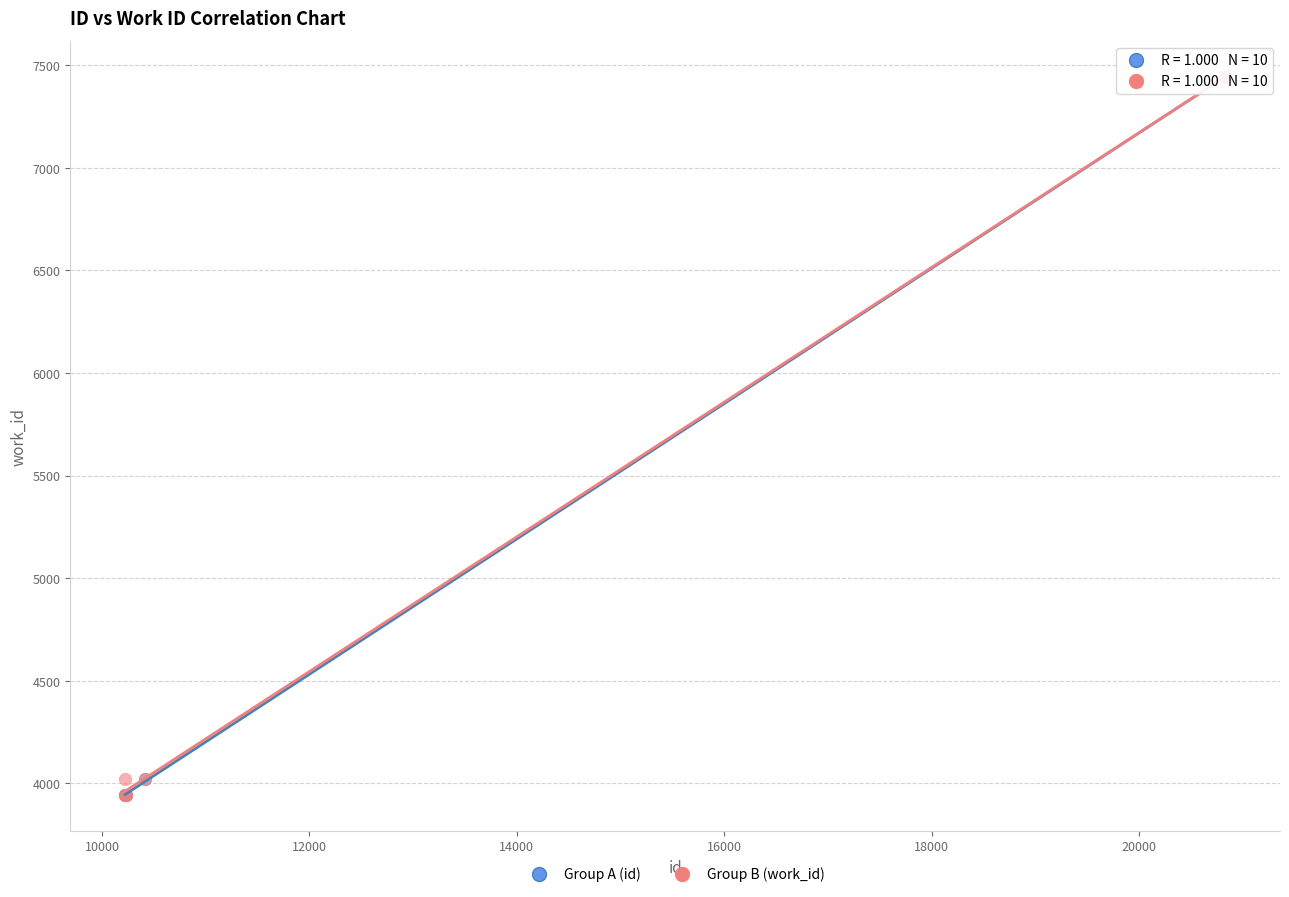

What are all the series names shown in the legend?

Group A (id), Group B (work_id)